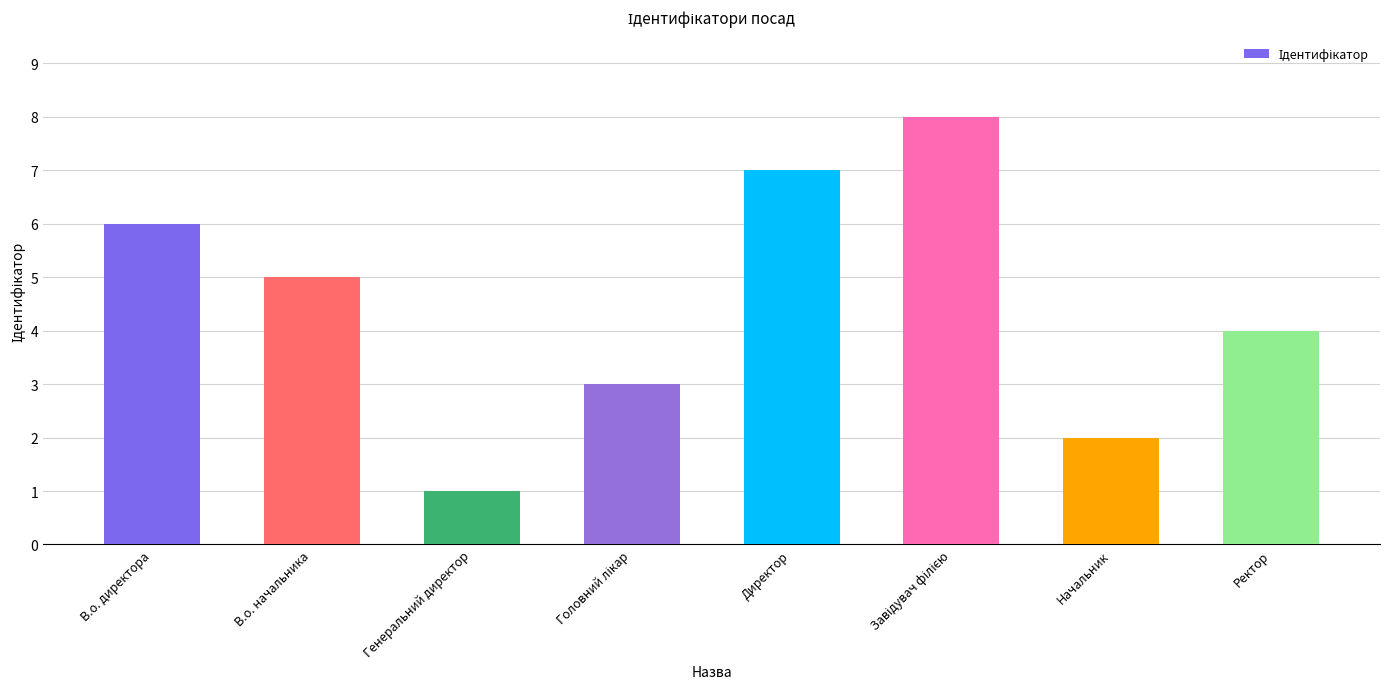

At which category does the chart reach its minimum across all series?

Генеральний директор